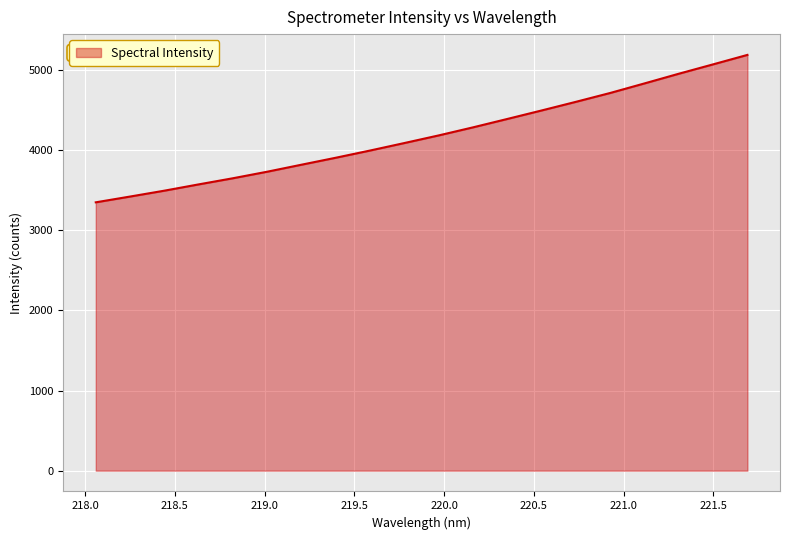

What is the greatest value displayed?

5189.9